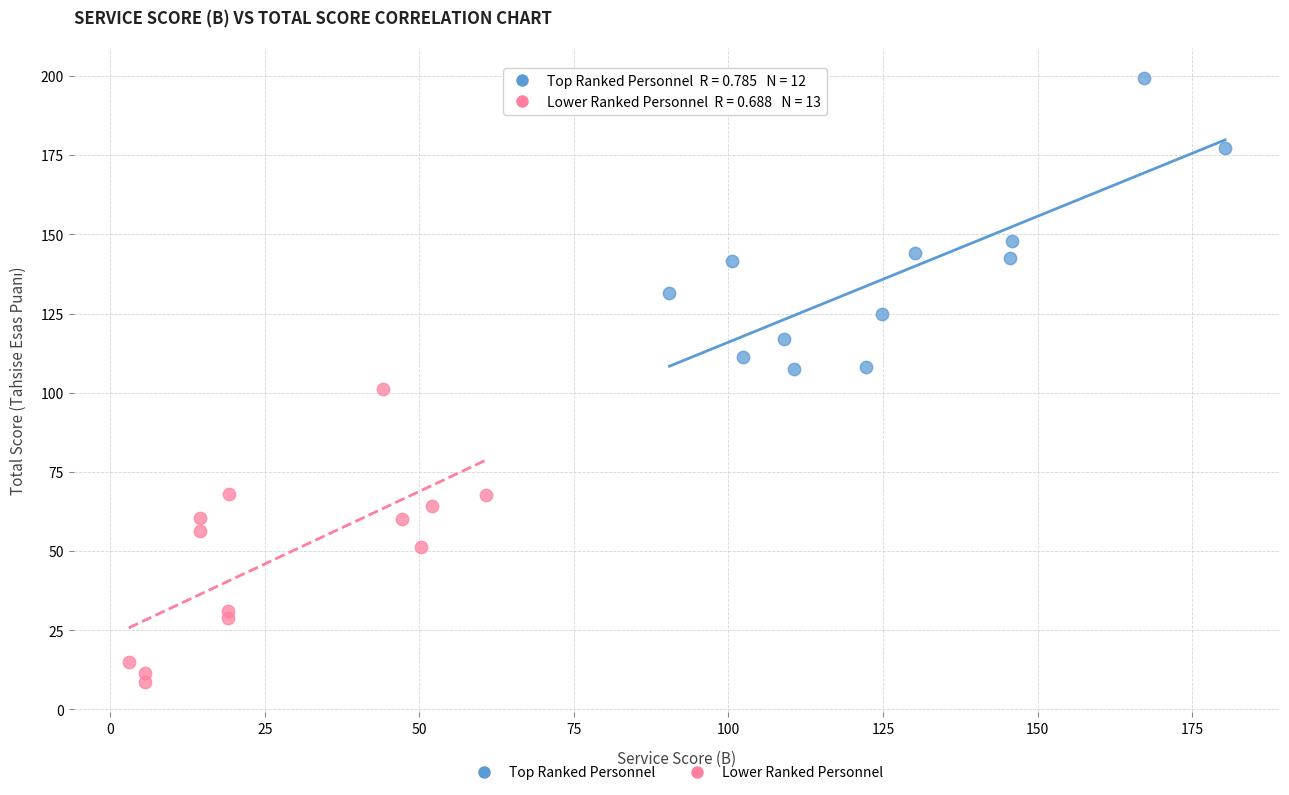

Which series contains the highest Y value?

Top Ranked Personnel